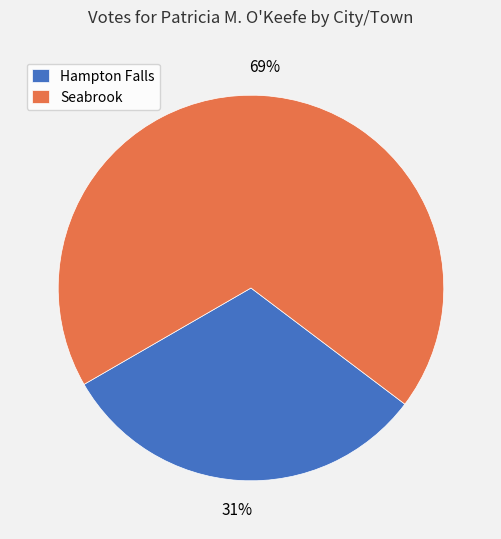

To the nearest percent, what is the average slice percentage?

50%